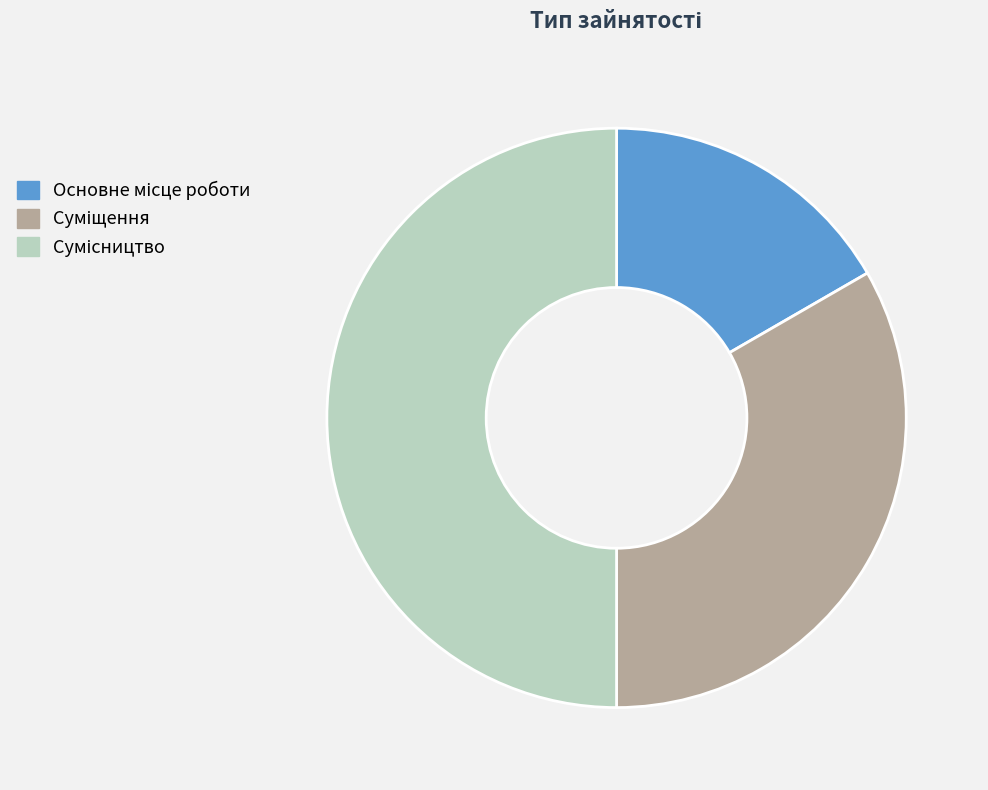

How many slices are in this pie chart?

3